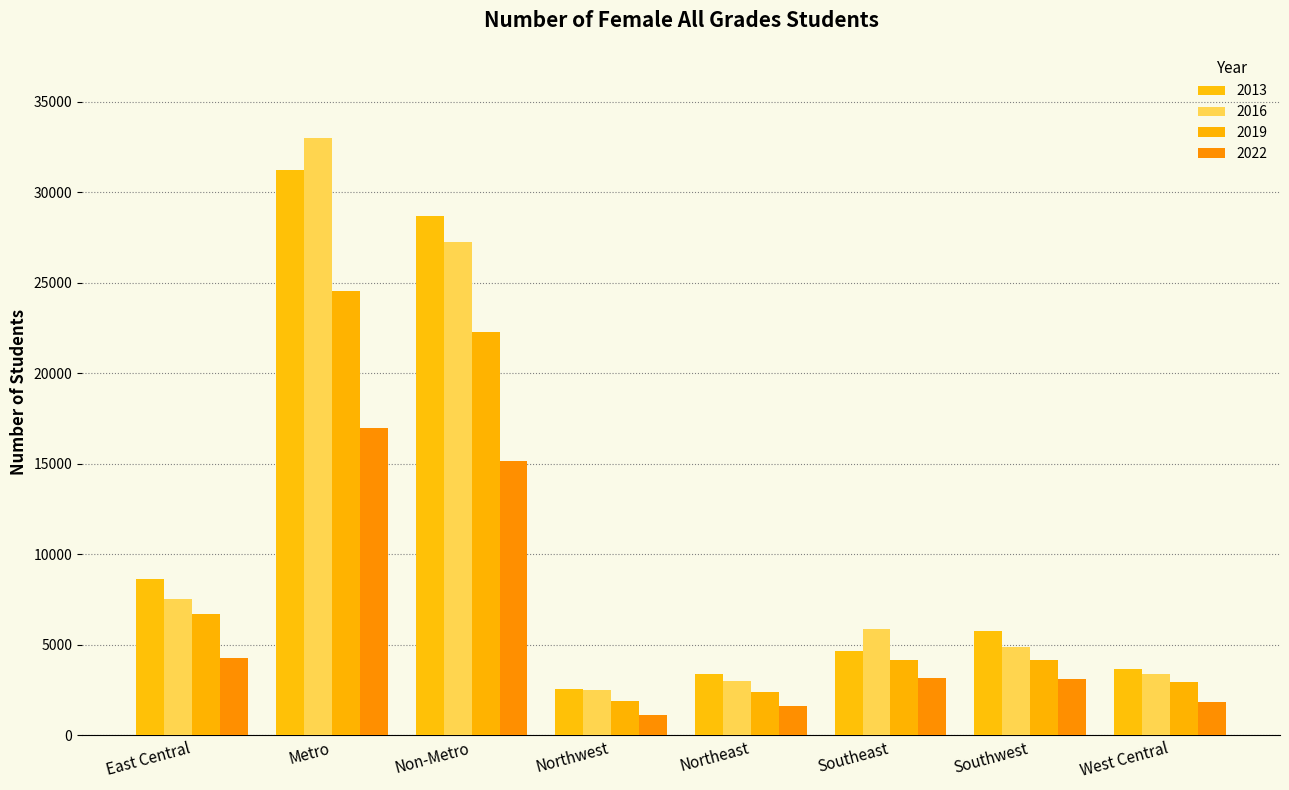

Are the bars horizontal?

No